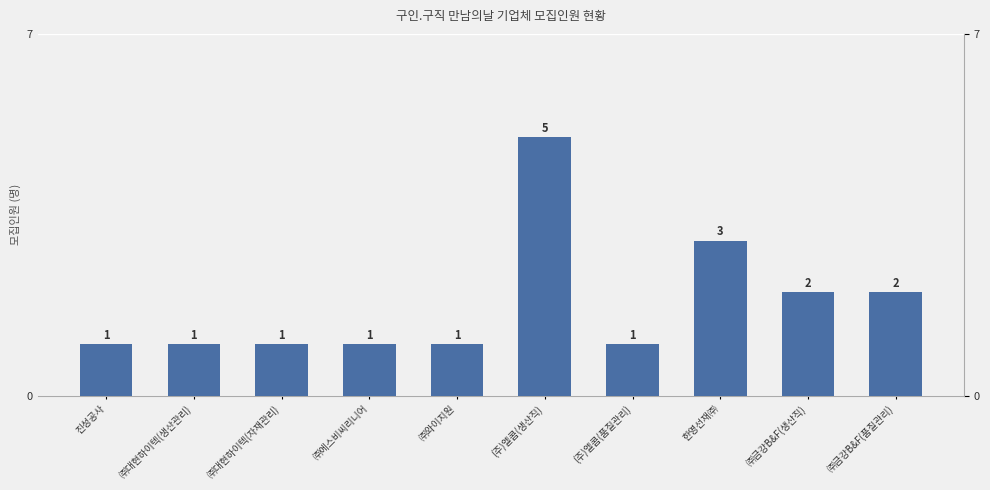

What is the average value?

2